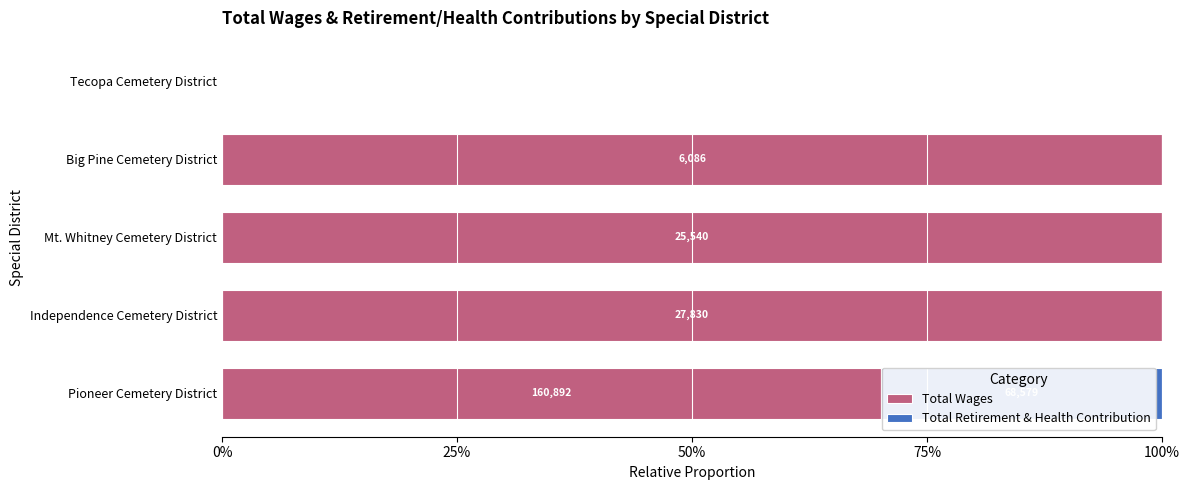

What are all the series names shown in the legend?

Total Wages, Total Retirement & Health Contribution